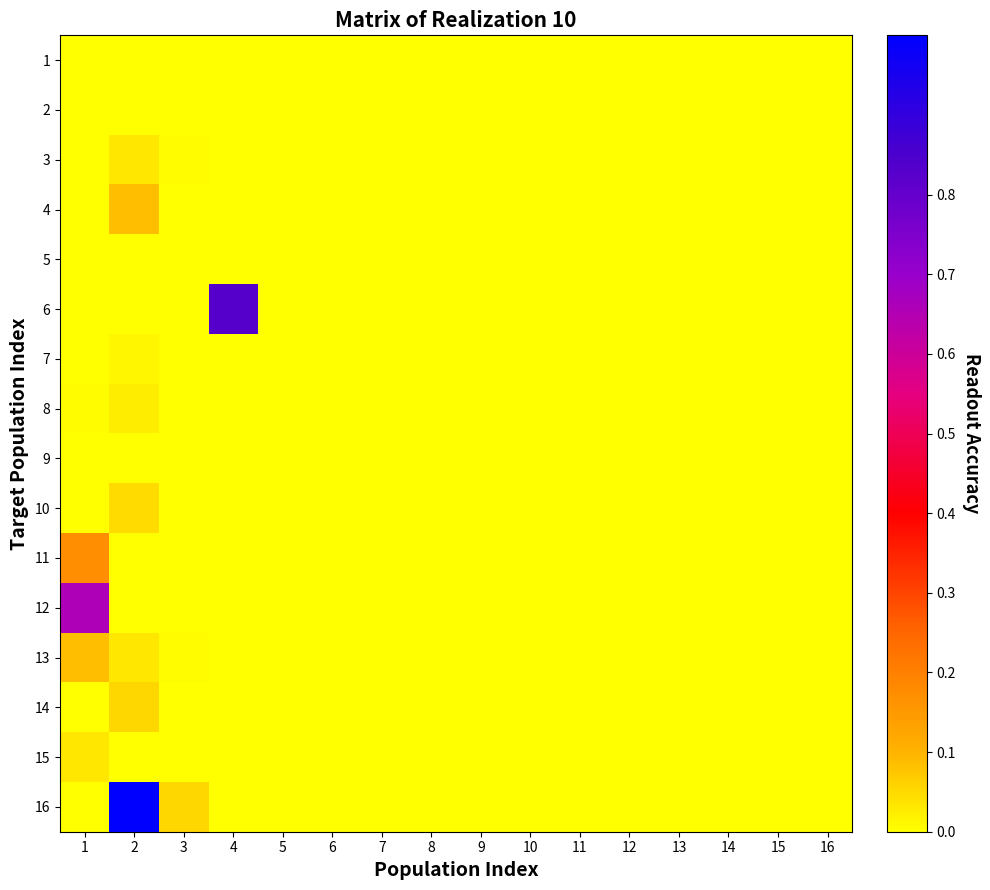

Rank the series by their maximum value, from highest to lowest.

16, 6, 12, 11, 4, 13, 14, 10, 15, 3, 8, 7, 5, 9, 2, 1